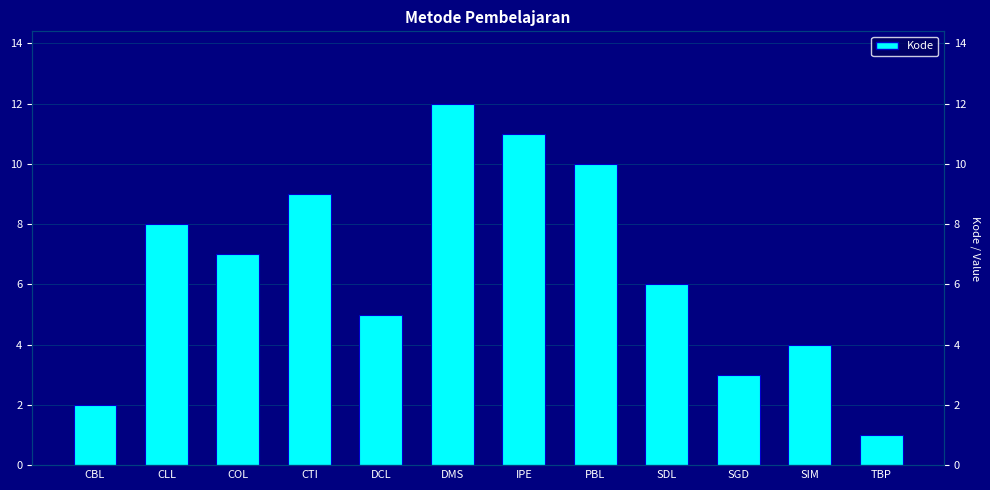

What is the difference between the values at IPE and CLL?

3